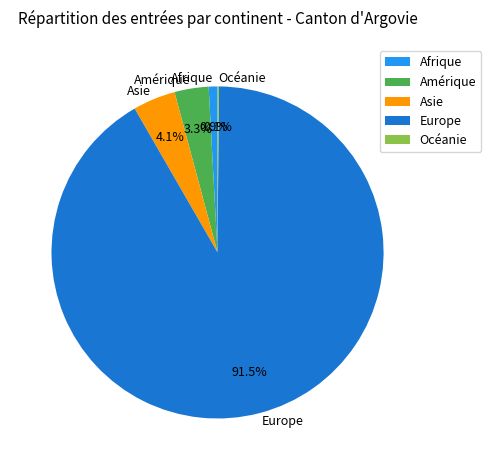

What is the majority slice?

Europe